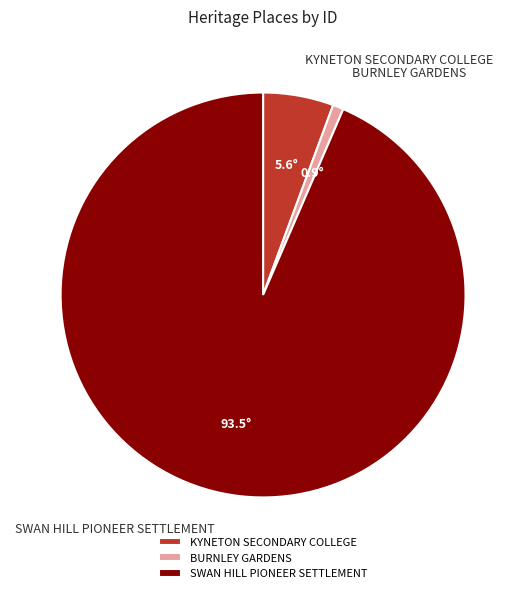

How many segments does this pie chart have?

3